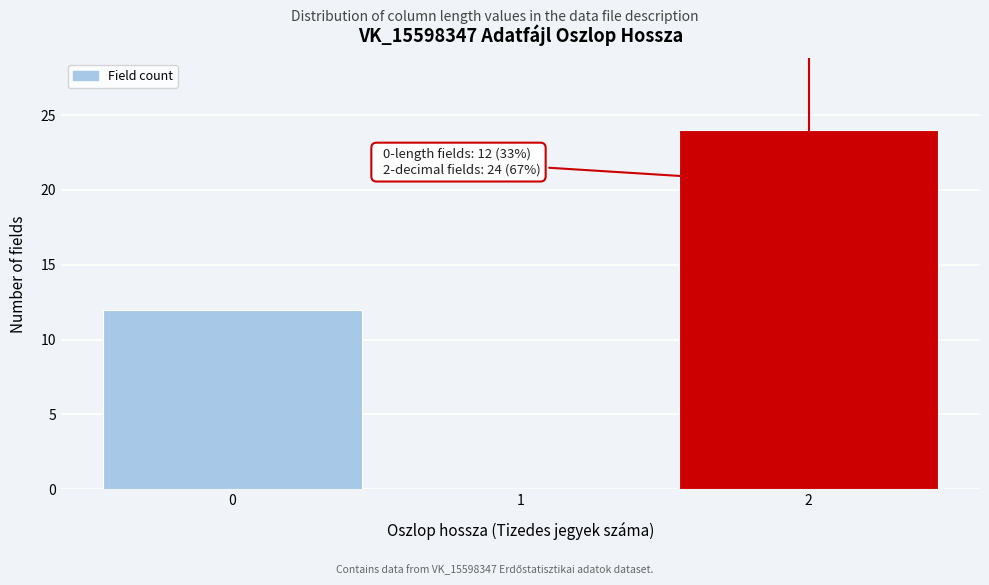

Reading right to left, list all the values displayed in this chart.

2=24	1=0	0=12